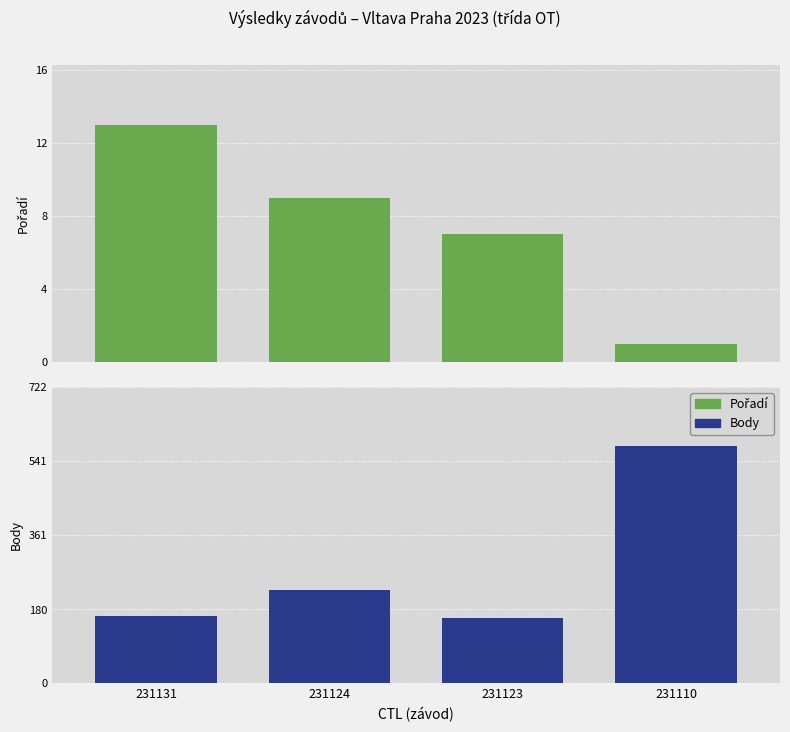

Does the chart contain stacked bars?

No